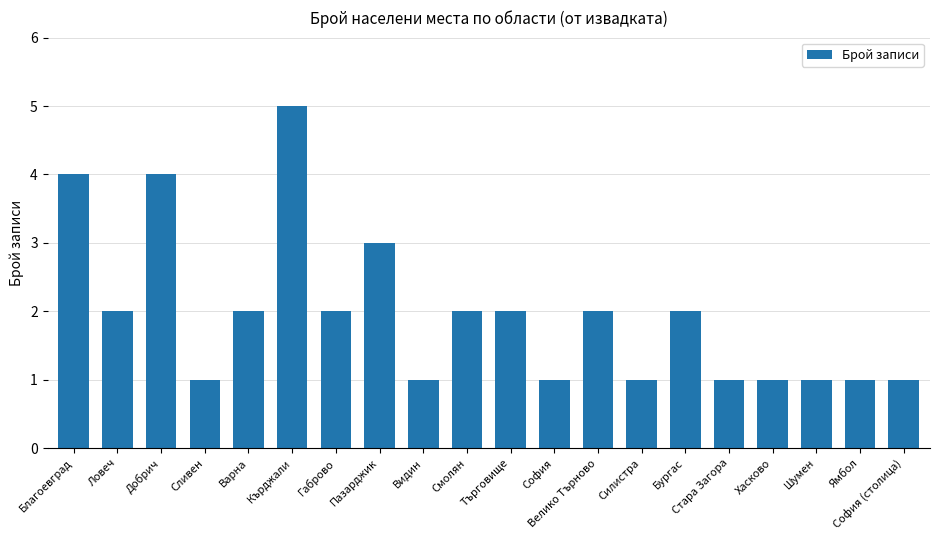

Reading left to right, transcribe all the data shown in this chart.

4	2	4	1	2	5	2	3	1	2	2	1	2	1	2	1	1	1	1	1